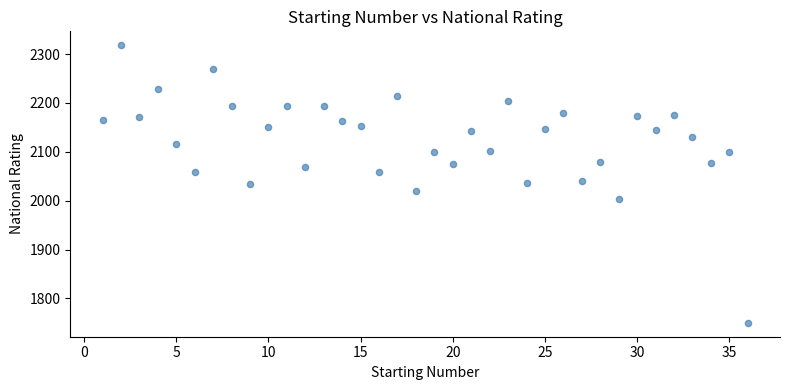

What is the range of X values (max minus min)?

35